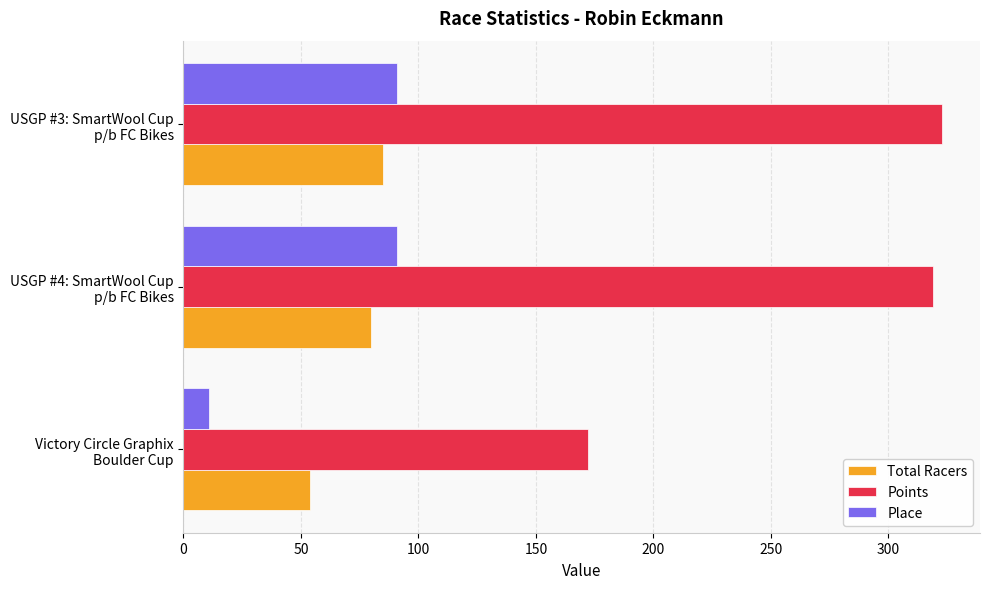

What is the difference between the maximum and minimum values in the Total Racers series?

31.0